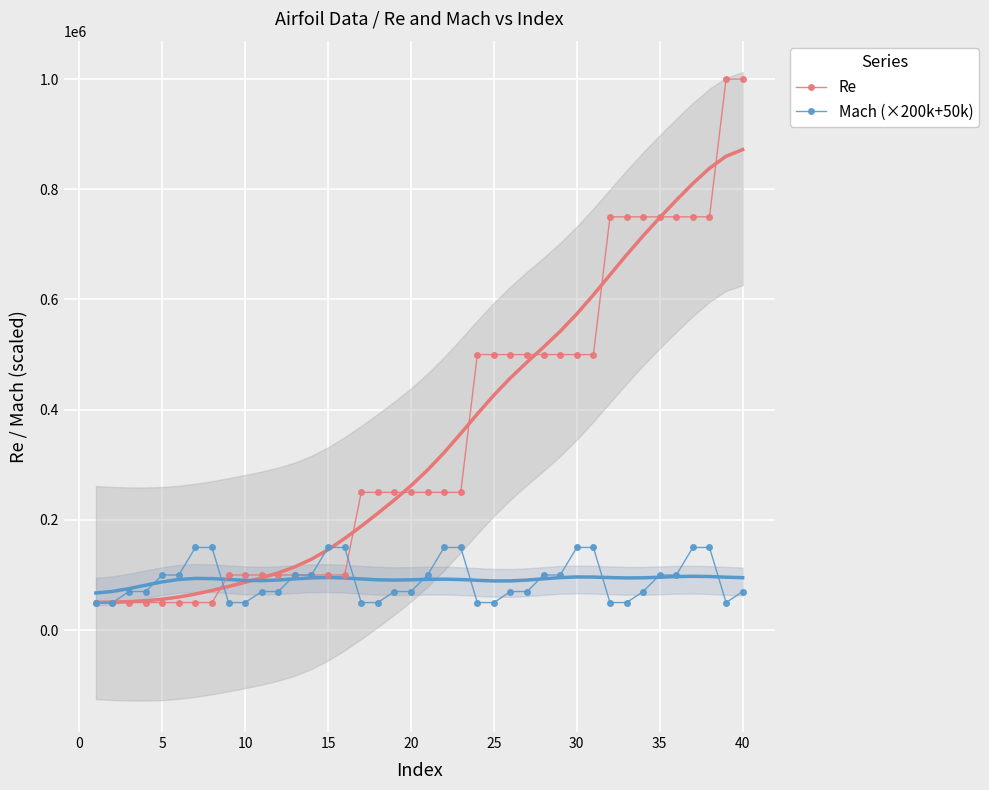

What is the lowest value of the Re series?

50000